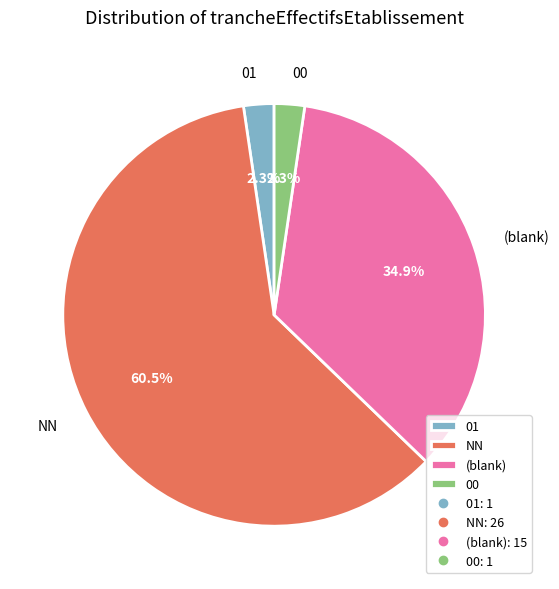

Between NN and 01, which is larger?

NN